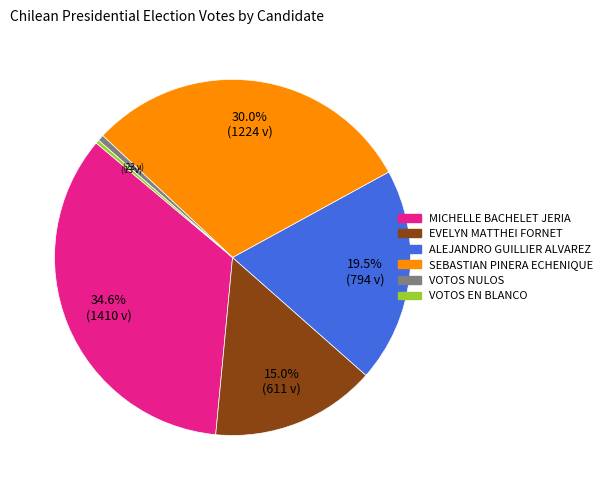

Which category has the biggest portion of the pie?

MICHELLE BACHELET JERIA